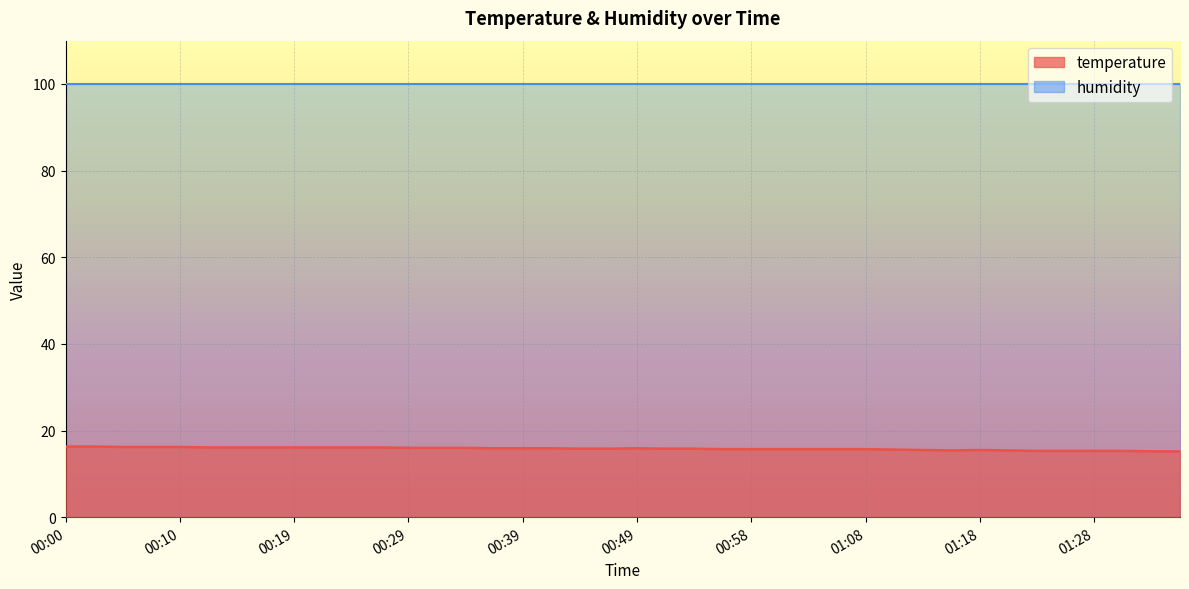

List the labels in order of value, largest first.

00:00, 00:02, 00:05, 00:07, 00:10, 00:12, 00:14, 00:17, 00:19, 00:22, 00:24, 00:27, 00:29, 00:31, 00:34, 00:36, 00:39, 00:41, 00:49, 00:44, 00:46, 00:51, 00:53, 00:56, 00:58, 01:01, 01:03, 01:06, 01:08, 01:11, 01:13, 01:18, 01:16, 01:21, 01:23, 01:25, 01:28, 01:30, 01:33, 01:35